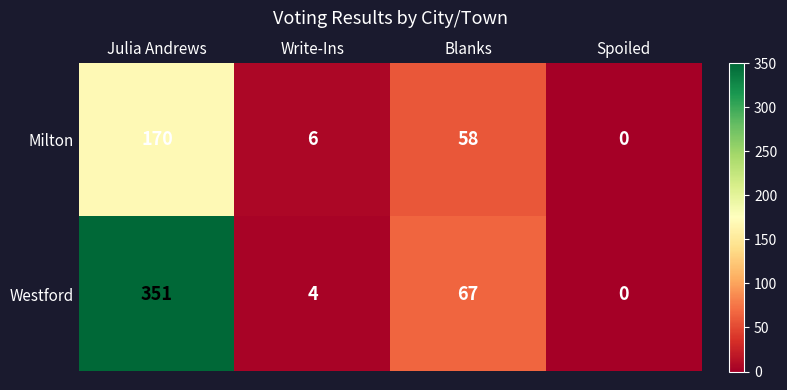

Which category has the lowest value across all series?

Spoiled